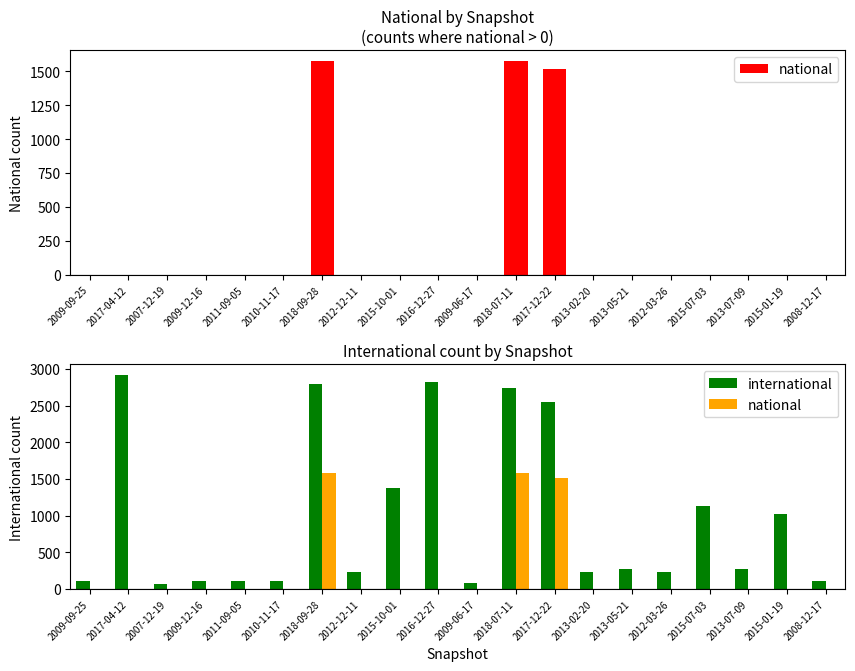

What is the difference between the highest and lowest values at 2013-05-21?

267